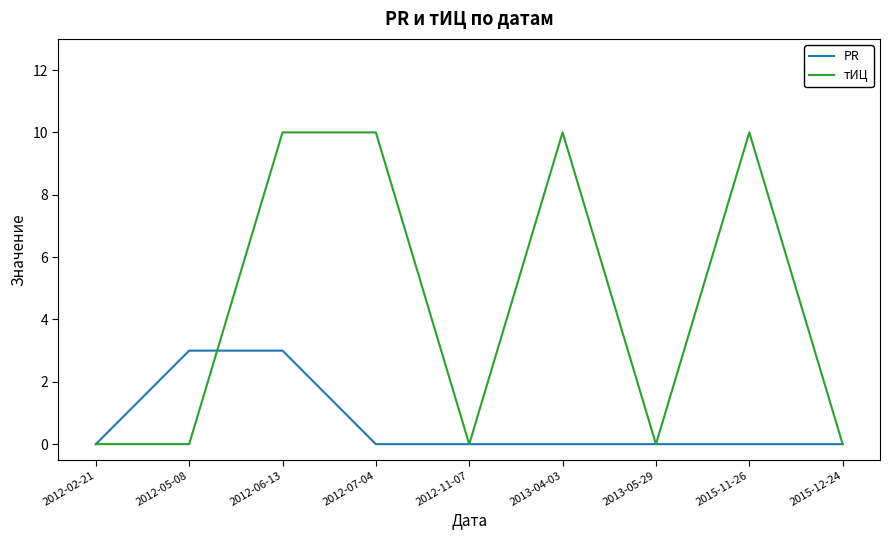

Rank the series at 2012-05-08 from lowest to highest value.

тИЦ, PR